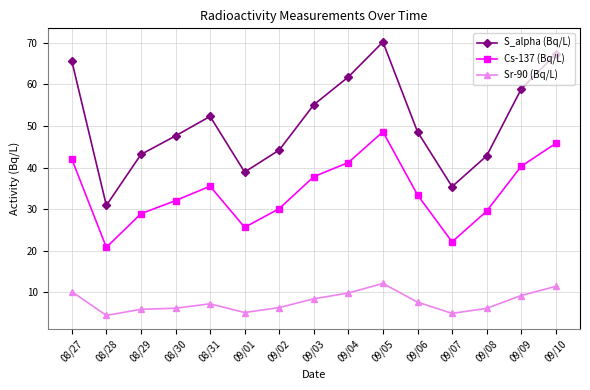

List the series in order of their overall mean, lowest first.

Sr-90 (Bq/L), Cs-137 (Bq/L), S_alpha (Bq/L)